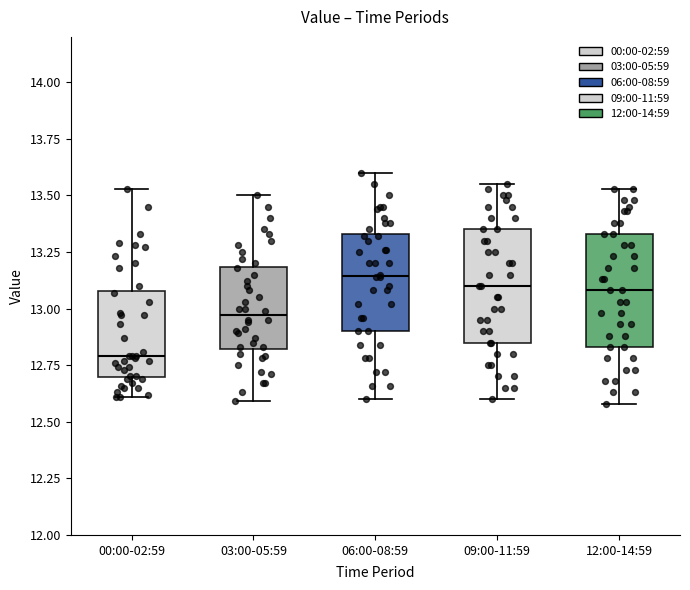

Reading left to right, transcribe this box plot: for each box, give where its median line is, the range the box spans, and where its two whiskers end, as read against the y-axis. The values are not printed on the chart, so give them approximately, as read against the axis.

00:00-02:59: median 12.80, box 12.70 to 13.10, whiskers 12.60 to 13.55
03:00-05:59: median 12.95, box 12.80 to 13.20, whiskers 12.60 to 13.50
06:00-08:59: median 13.15, box 12.90 to 13.35, whiskers 12.60 to 13.60
09:00-11:59: median 13.10, box 12.85 to 13.35, whiskers 12.60 to 13.55
12:00-14:59: median 13.10, box 12.85 to 13.35, whiskers 12.60 to 13.55